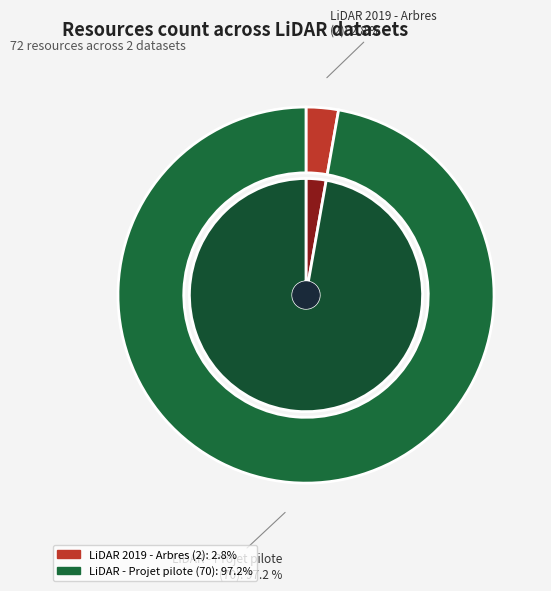

What is the smallest slice in the pie chart?

LiDAR 2019 - Arbres